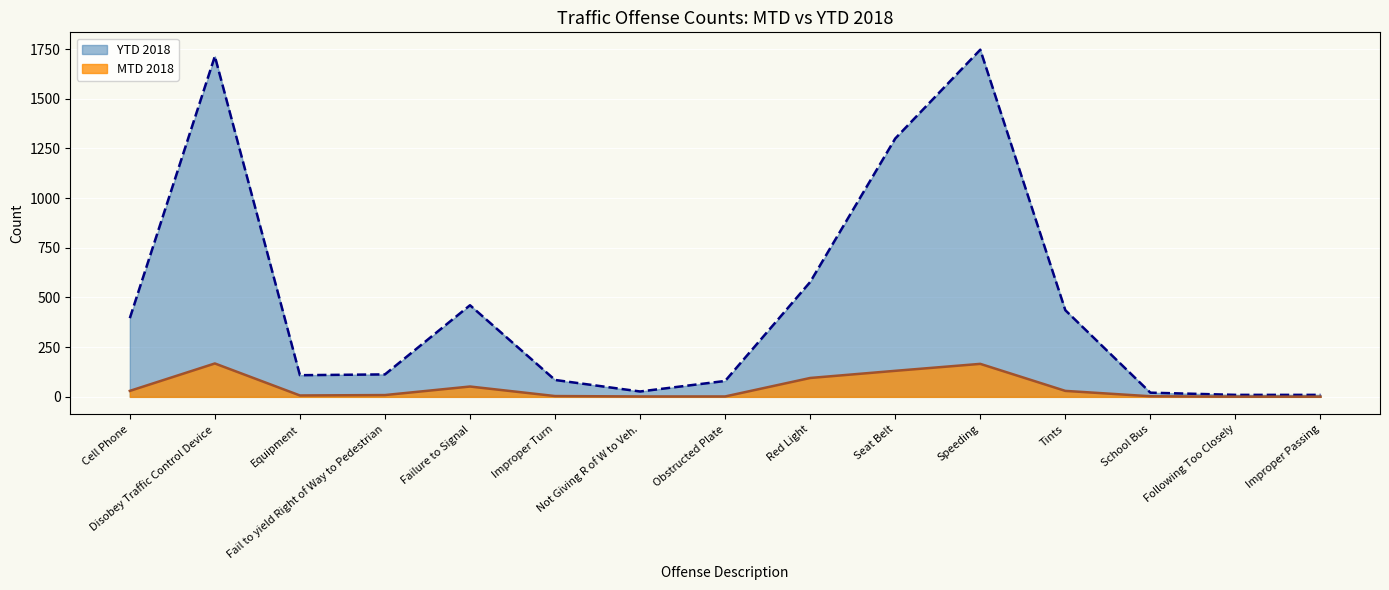

True or false: YTD 2018 and MTD 2018 intersect in this chart.

False